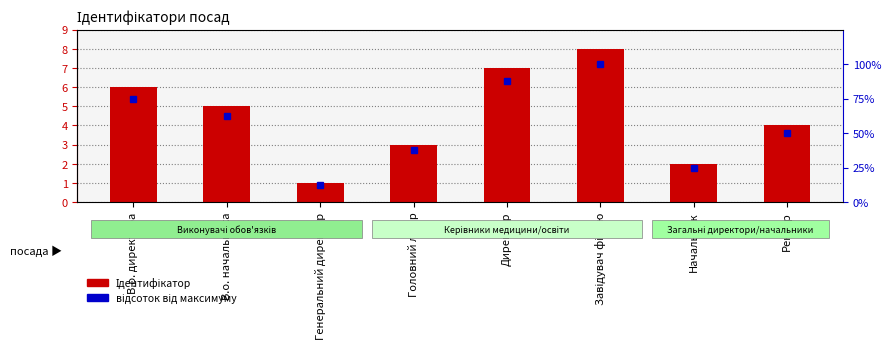

What is the label of the 7th bar from the right?

В.о. начальника